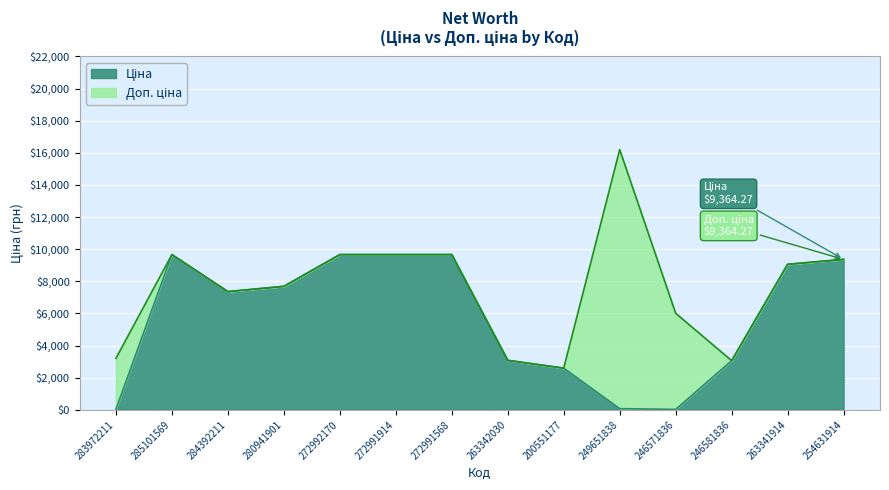

What is the difference between the second highest and second lowest values in the Ціна series?

9632.6